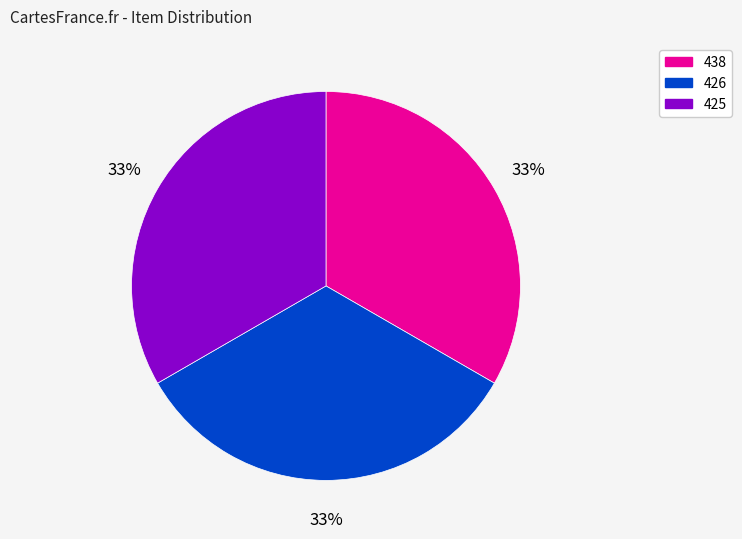

Is there a majority slice in this chart?

No